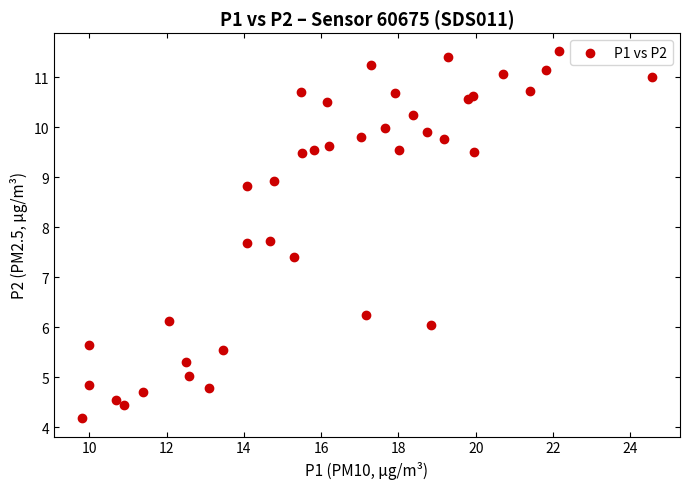

What Y value in the scatter plot is closest to 7?

7.4